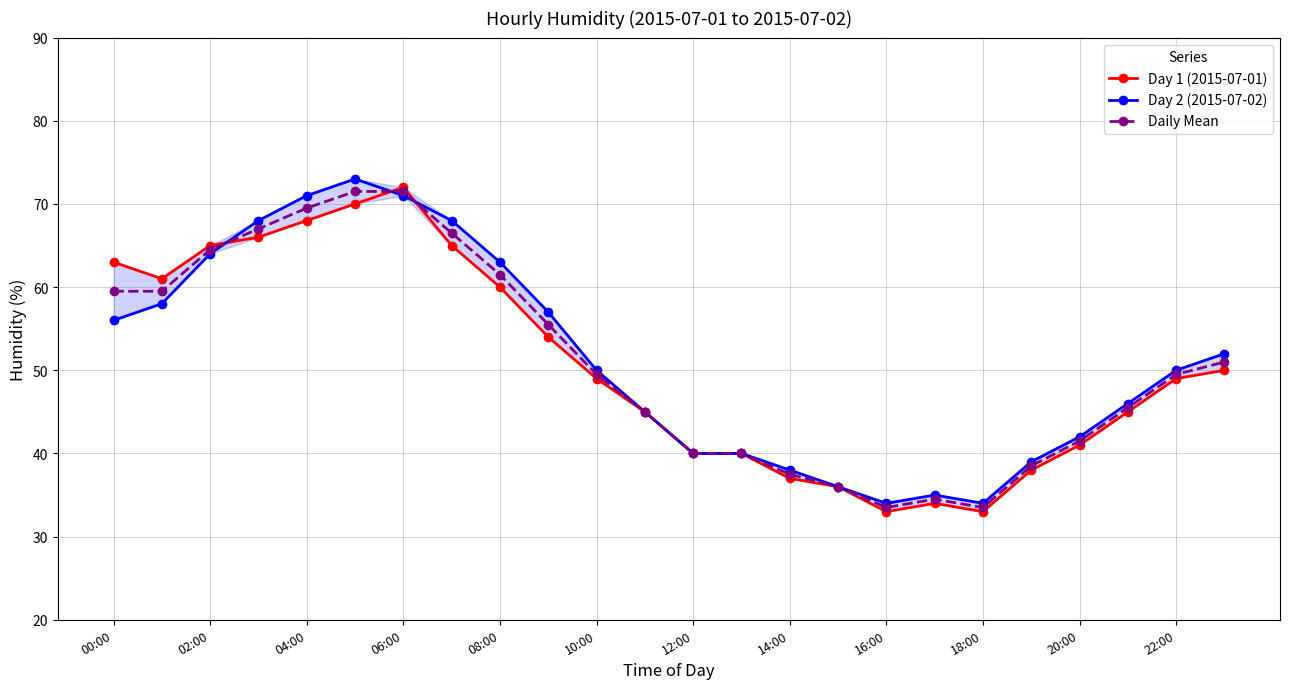

What is the highest value of the Daily Mean series?

71.5